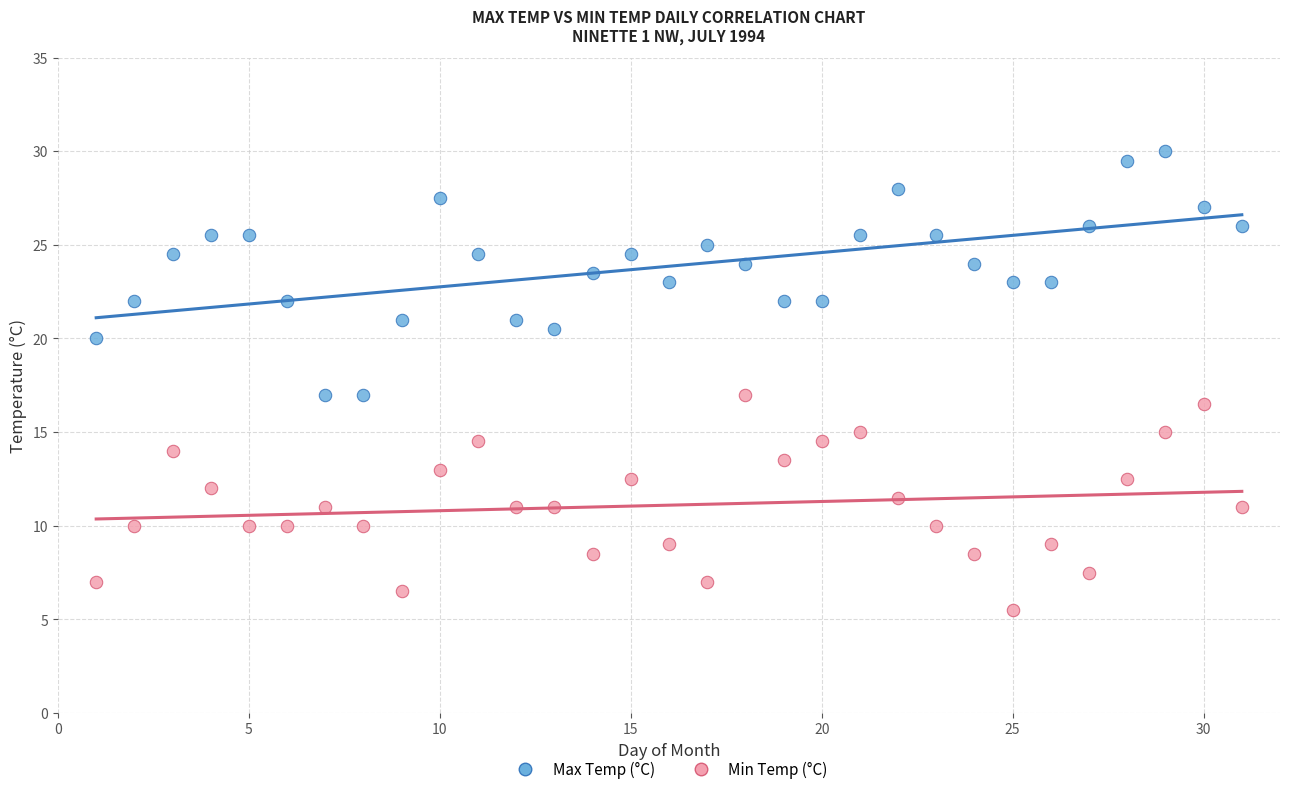

Which series reaches the minimum Y coordinate?

Min Temp (°C)